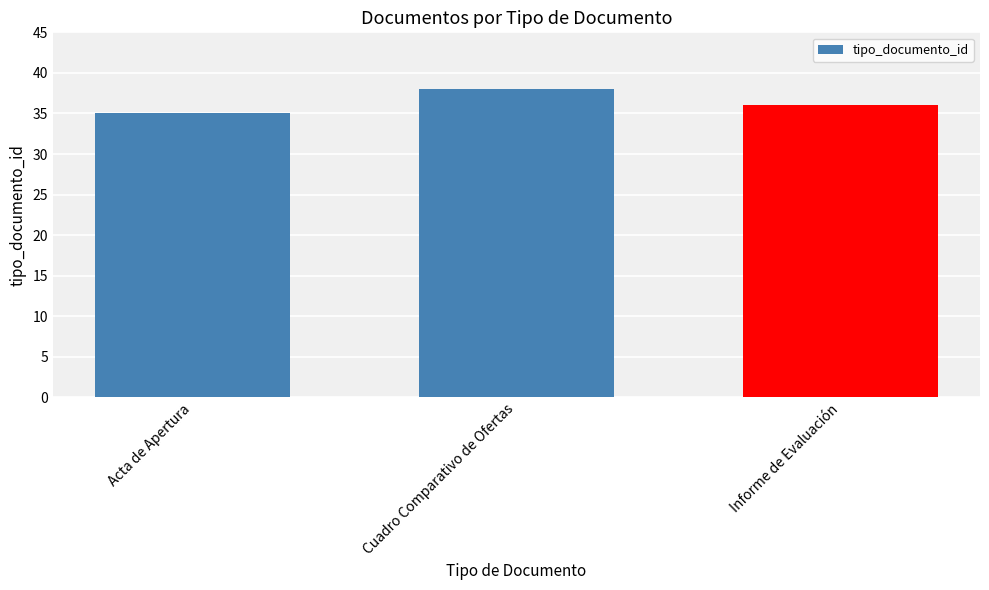

What is the value of the 1st bar from the left?

35